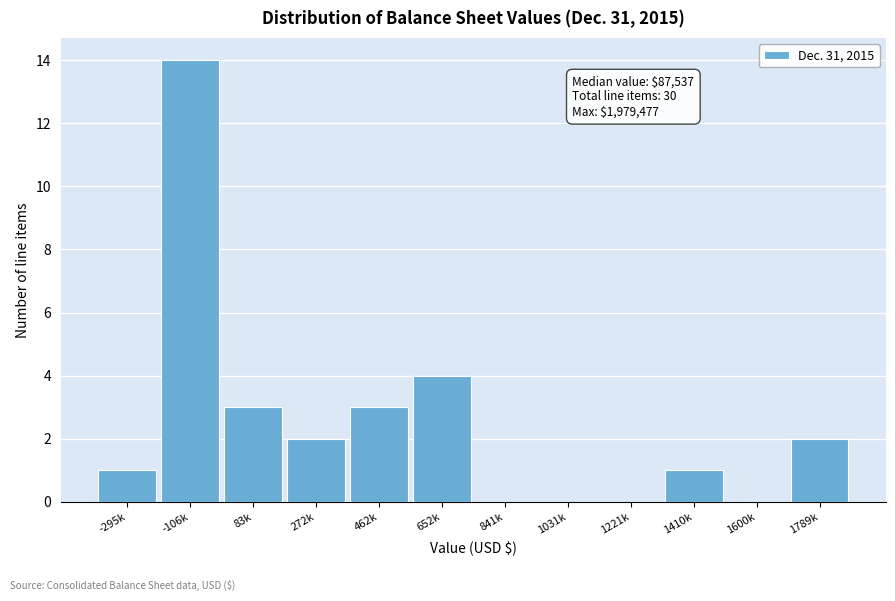

Reading right to left, transcribe all the data shown in this chart.

1789k=2	1600k=0	1410k=1	1221k=0	1031k=0	841k=0	652k=4	462k=3	272k=2	83k=3	-106k=14	-295k=1